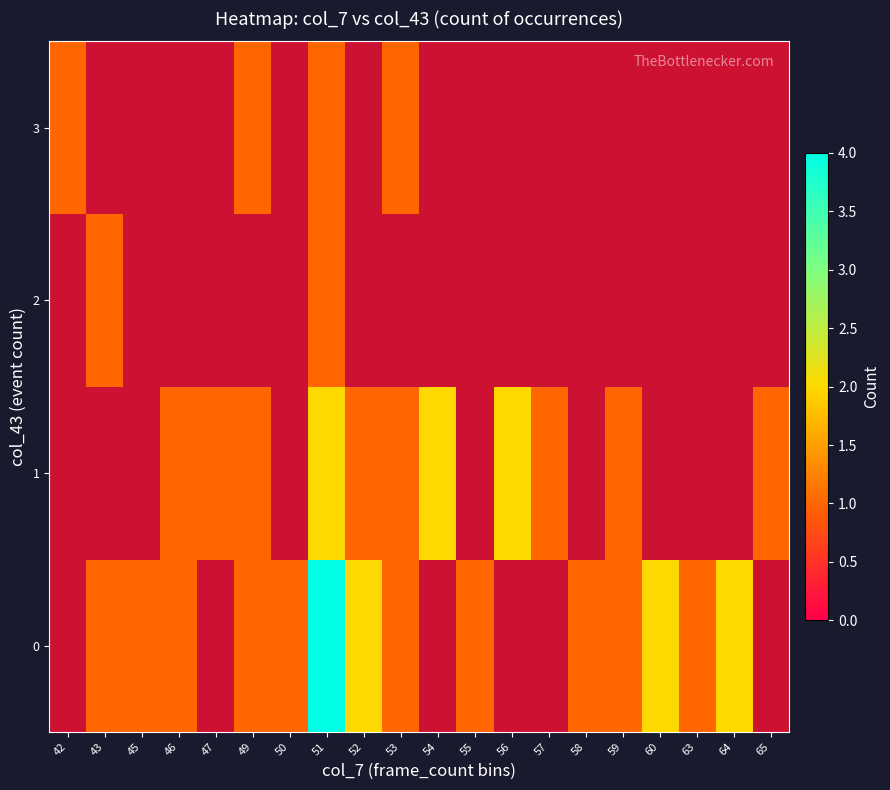

What is the sum of the row_1 values at 47 and 53?

2.0